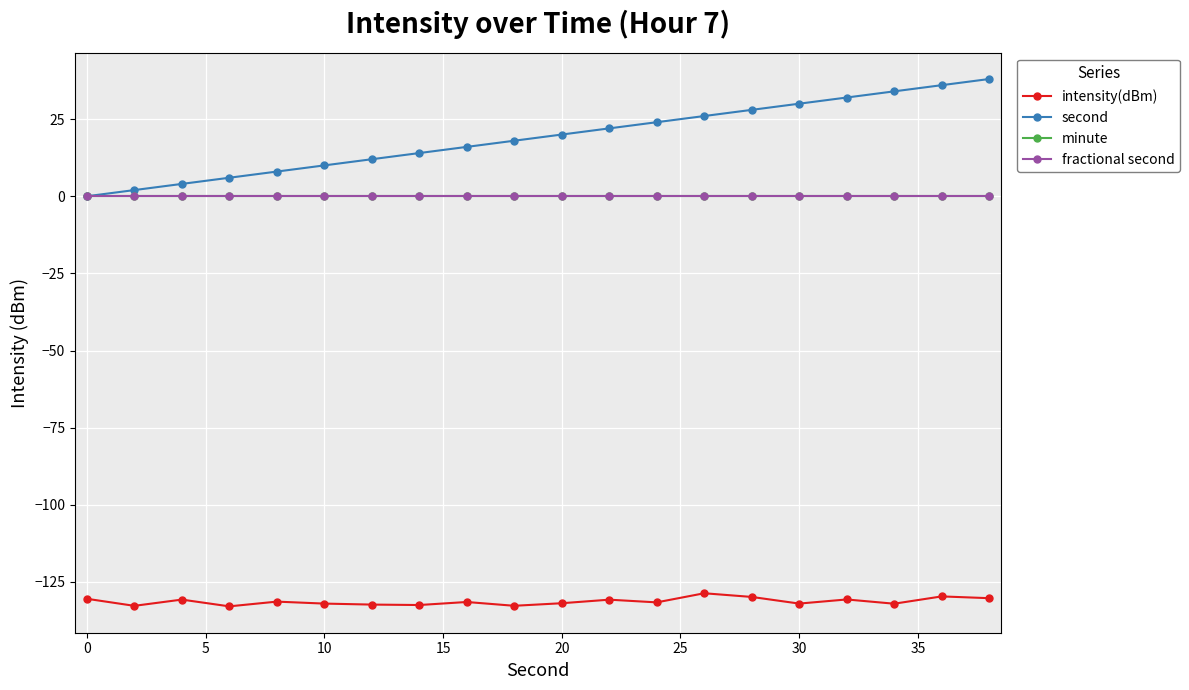

True or false: fractional second and intensity(dBm) cross at least once.

False